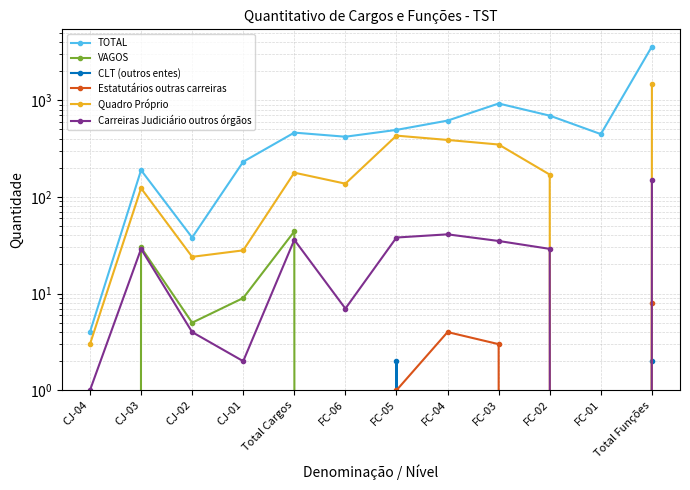

Which series has the widest spread of values?

TOTAL